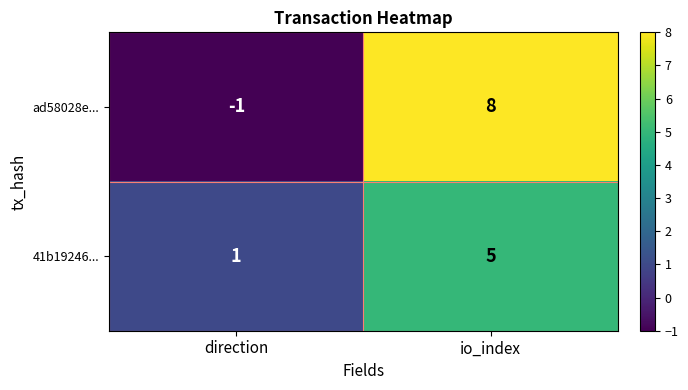

What is the difference between the highest and lowest values at direction?

2